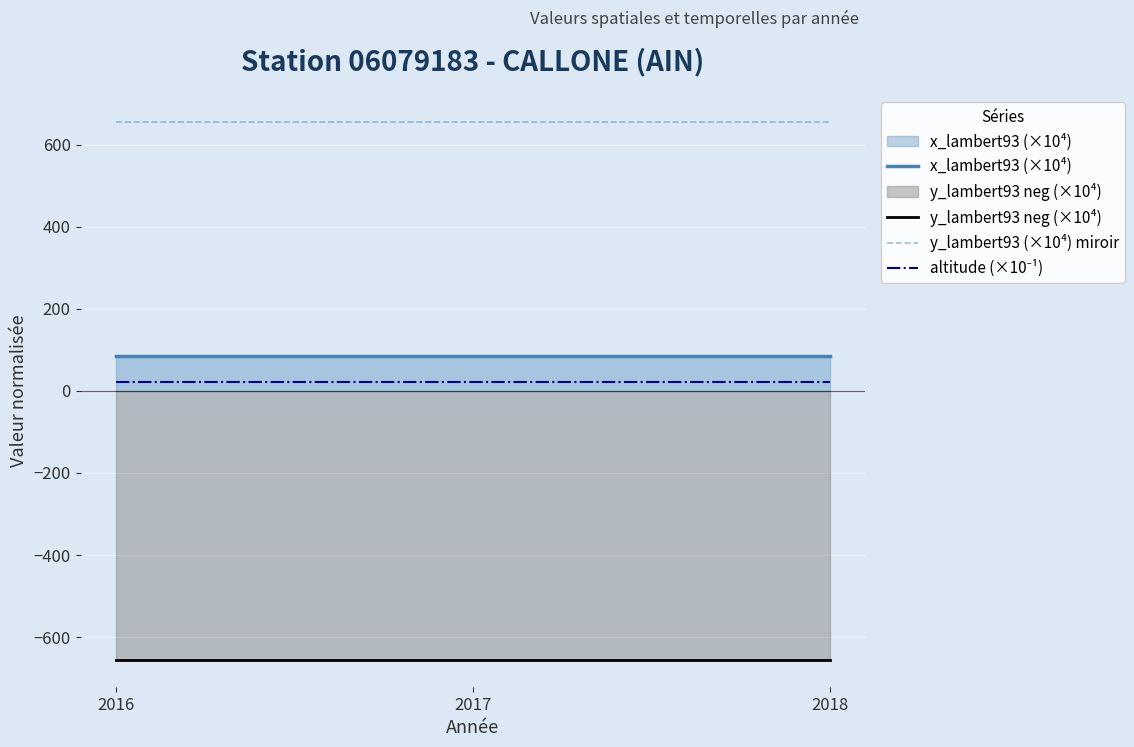

Reading left to right, list all the values displayed in this chart.

x_lambert93 (×10⁴): 2016=84.2	2017=84.2	2018=84.2
y_lambert93 neg (×10⁴): 2016=-655.6	2017=-655.6	2018=-655.6
y_lambert93 (×10⁴) miroir: 2016=655.6	2017=655.6	2018=655.6
altitude (×10⁻¹): 2016=21.6	2017=21.6	2018=21.6